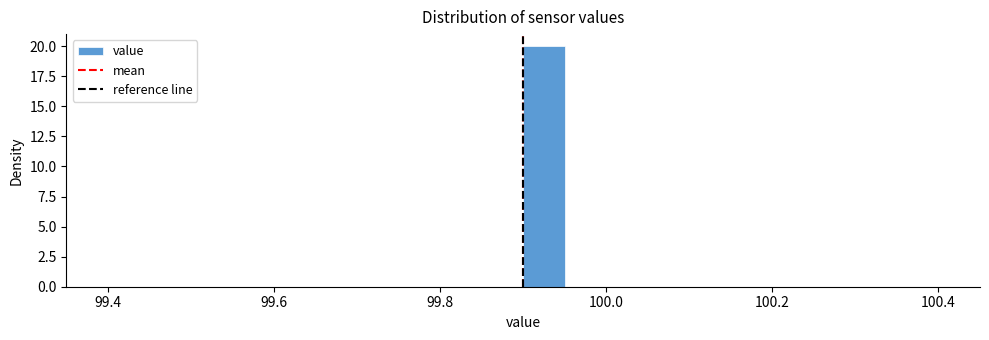

Read against the x-axis, roughly where is the centre of the tallest bar?

99.92